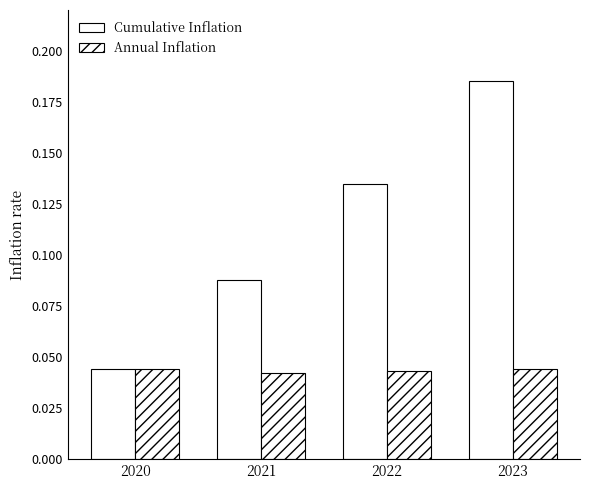

Are the bars grouped side by side (vs. stacked)?

Yes